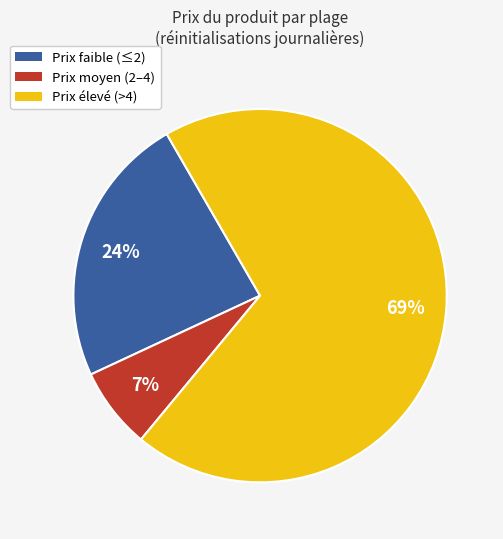

Count the number of slices in the pie.

3